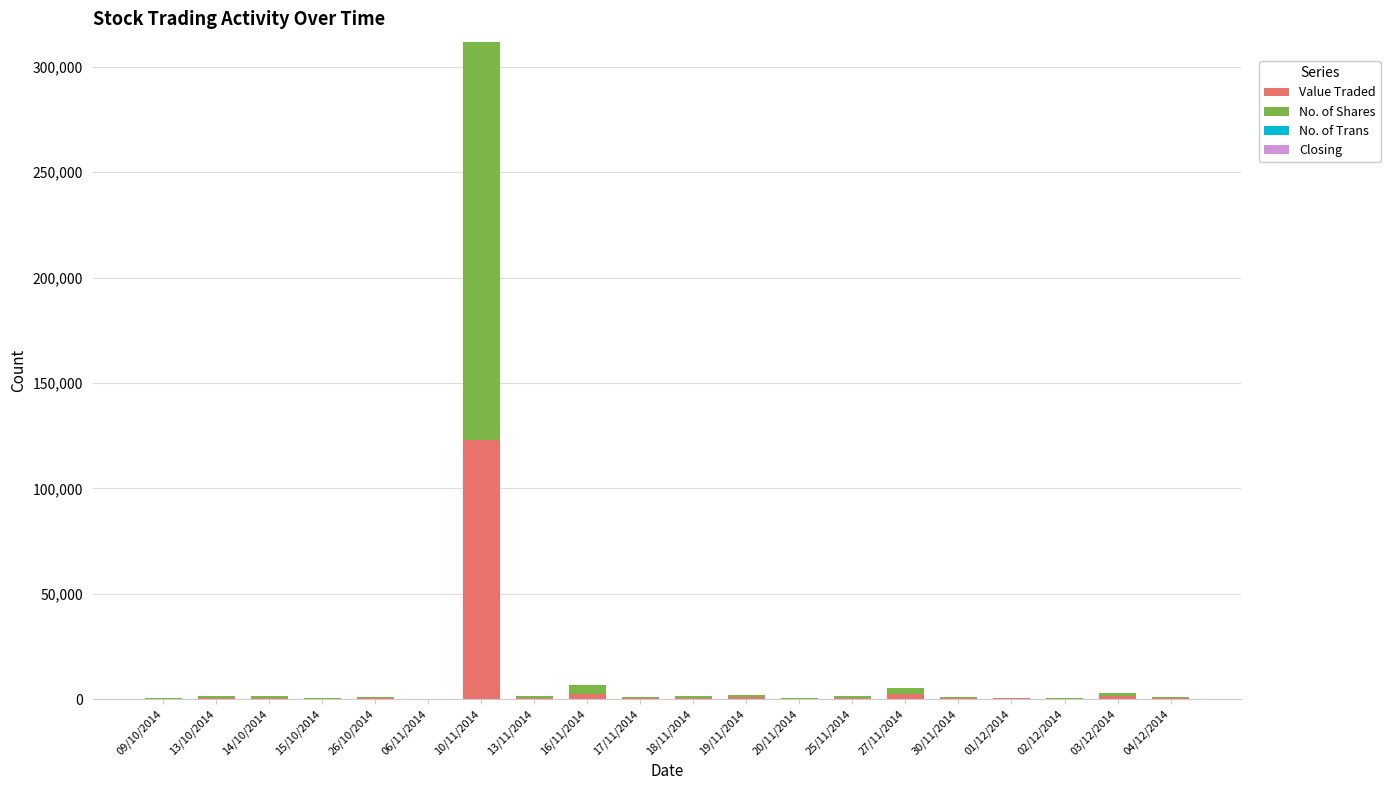

Does the chart contain stacked bars?

Yes